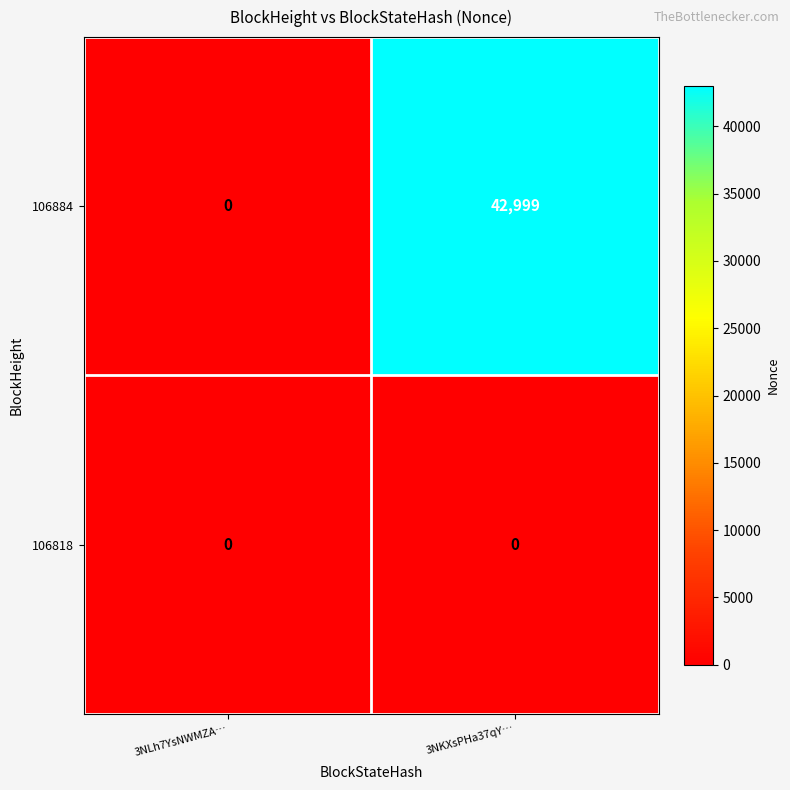

True or false: 106884 has a value of 0 at 3NLh7YsNWMZA….

True